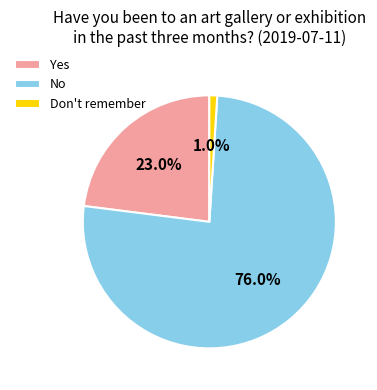

Is there any slice that represents more than half of the pie?

Yes